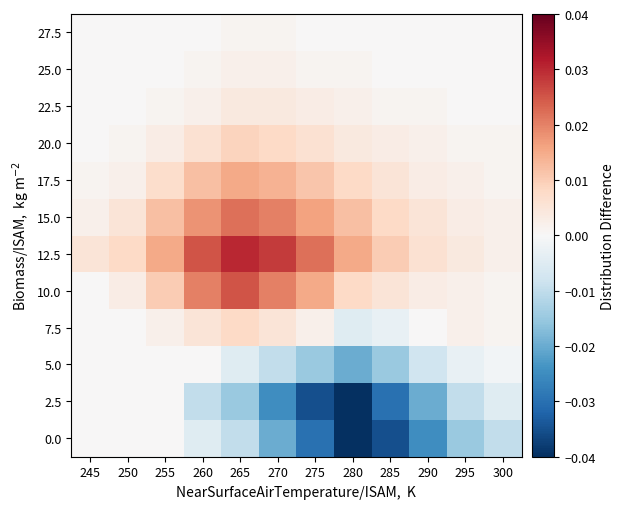

Reading left to right, list all the values displayed in this chart.

0.0: 245=0.0	250=0.0	255=0.0	260=-0.0	265=-0.0	270=-0.0	275=-0.0	280=-0.0	285=-0.0	290=-0.0	295=-0.0	300=-0.0
2.5: 245=0.0	250=0.0	255=0.0	260=-0.0	265=-0.0	270=-0.0	275=-0.0	280=-0.0	285=-0.0	290=-0.0	295=-0.0	300=-0.0
5.0: 245=0.0	250=0.0	255=0.0	260=0.0	265=-0.0	270=-0.0	275=-0.0	280=-0.0	285=-0.0	290=-0.0	295=-0.0	300=-0.0
7.5: 245=0.0	250=0.0	255=0.0	260=0.0	265=0.0	270=0.0	275=0.0	280=-0.0	285=-0.0	290=0.0	295=0.0	300=0.0
10.0: 245=0.0	250=0.0	255=0.0	260=0.0	265=0.0	270=0.0	275=0.0	280=0.0	285=0.0	290=0.0	295=0.0	300=0.0
12.5: 245=0.0	250=0.0	255=0.0	260=0.0	265=0.0	270=0.0	275=0.0	280=0.0	285=0.0	290=0.0	295=0.0	300=0.0
15.0: 245=0.0	250=0.0	255=0.0	260=0.0	265=0.0	270=0.0	275=0.0	280=0.0	285=0.0	290=0.0	295=0.0	300=0.0
17.5: 245=0.0	250=0.0	255=0.0	260=0.0	265=0.0	270=0.0	275=0.0	280=0.0	285=0.0	290=0.0	295=0.0	300=0.0
20.0: 245=0.0	250=0.0	255=0.0	260=0.0	265=0.0	270=0.0	275=0.0	280=0.0	285=0.0	290=0.0	295=0.0	300=0.0
22.5: 245=0.0	250=0.0	255=0.0	260=0.0	265=0.0	270=0.0	275=0.0	280=0.0	285=0.0	290=0.0	295=0.0	300=0.0
25.0: 245=0.0	250=0.0	255=0.0	260=0.0	265=0.0	270=0.0	275=0.0	280=0.0	285=0.0	290=0.0	295=0.0	300=0.0
27.5: 245=0.0	250=0.0	255=0.0	260=0.0	265=0.0	270=0.0	275=0.0	280=0.0	285=0.0	290=0.0	295=0.0	300=0.0